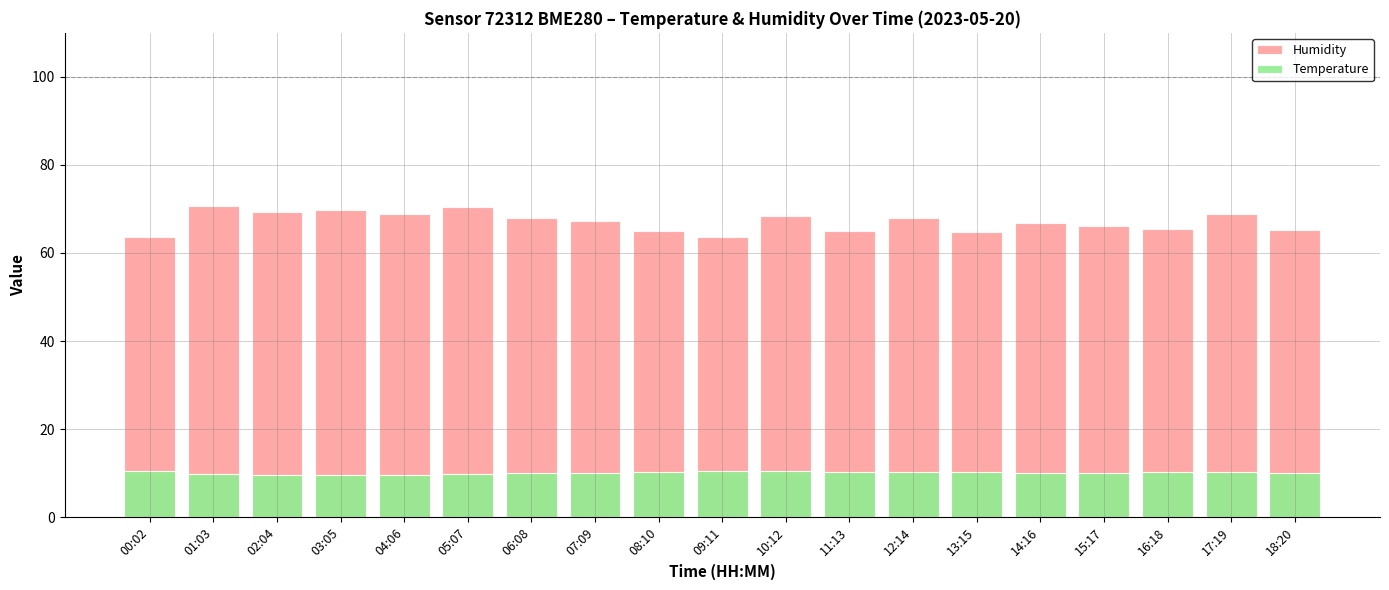

Reading left to right, extract all data points from this chart.

Humidity: 00:02=63.5	01:03=70.6	02:04=69.3	03:05=69.8	04:06=68.8	05:07=70.4	06:08=67.8	07:09=67.2	08:10=65.0	09:11=63.5	10:12=68.3	11:13=64.9	12:14=67.9	13:15=64.8	14:16=66.8	15:17=66.1	16:18=65.5	17:19=68.8	18:20=65.2
Temperature: 00:02=10.5	01:03=9.9	02:04=9.6	03:05=9.5	04:06=9.6	05:07=9.7	06:08=10.0	07:09=10.1	08:10=10.3	09:11=10.5	10:12=10.5	11:13=10.4	12:14=10.2	13:15=10.2	14:16=10.1	15:17=10.0	16:18=10.2	17:19=10.2	18:20=10.1